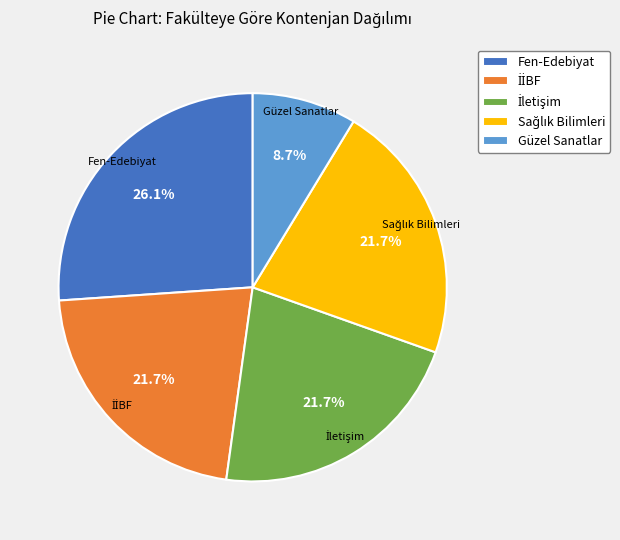

Which has a higher value, Güzel Sanatlar or Fen-Edebiyat?

Fen-Edebiyat